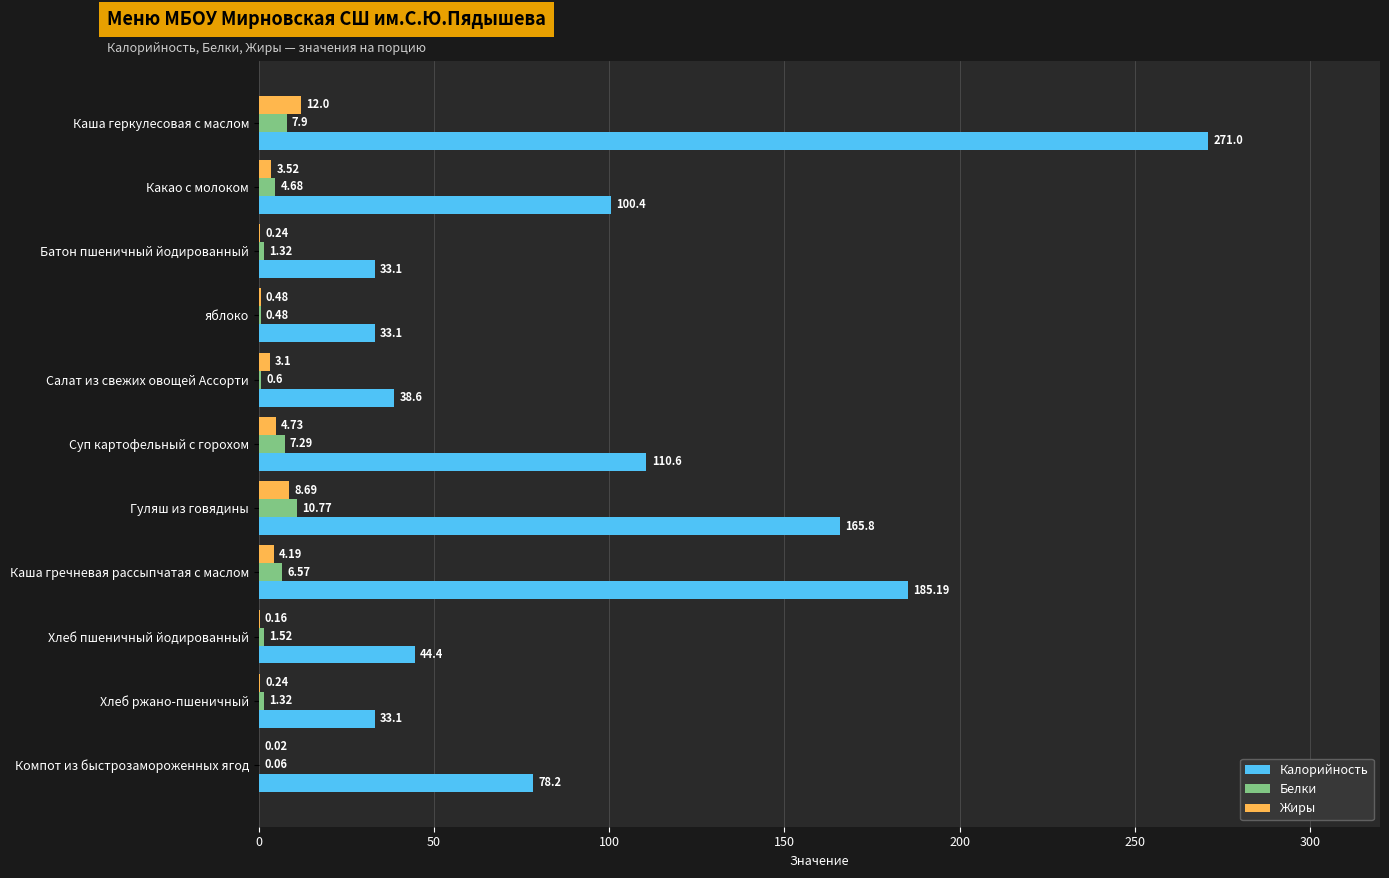

At which label is Белки closest to 5?

Какао с молоком